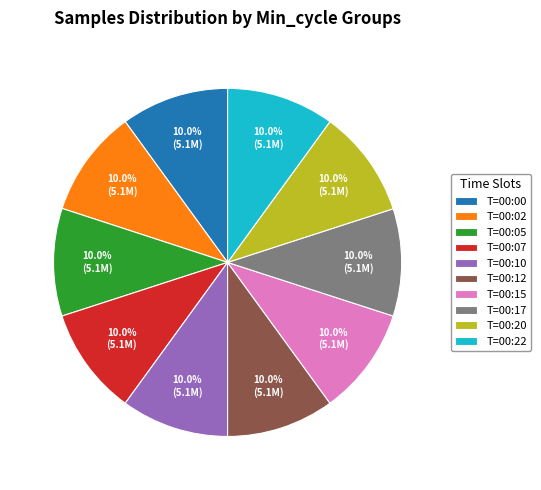

Count the number of slices in the pie.

10